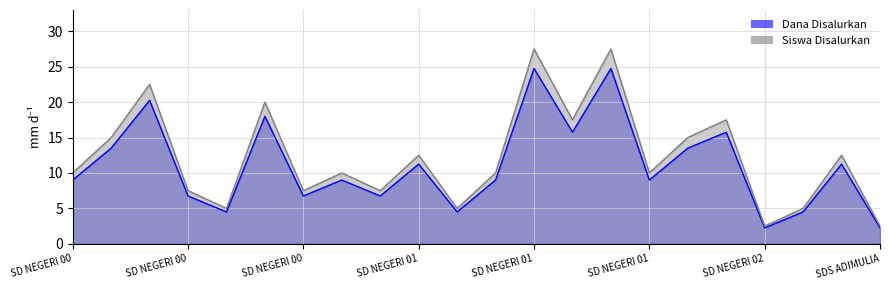

Count the number of categories in the chart.

22